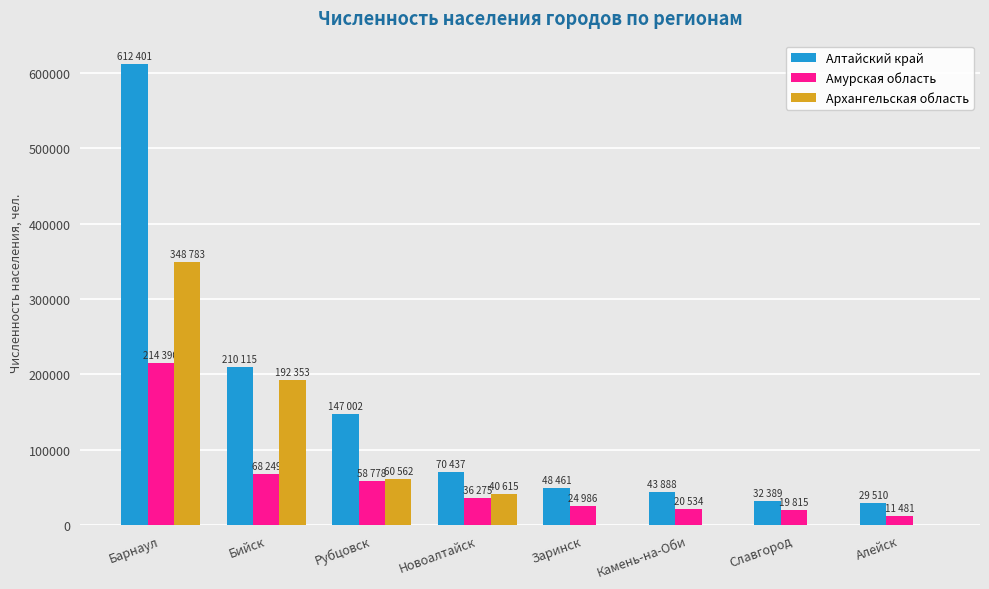

What is the maximum value shown in the chart?

612401